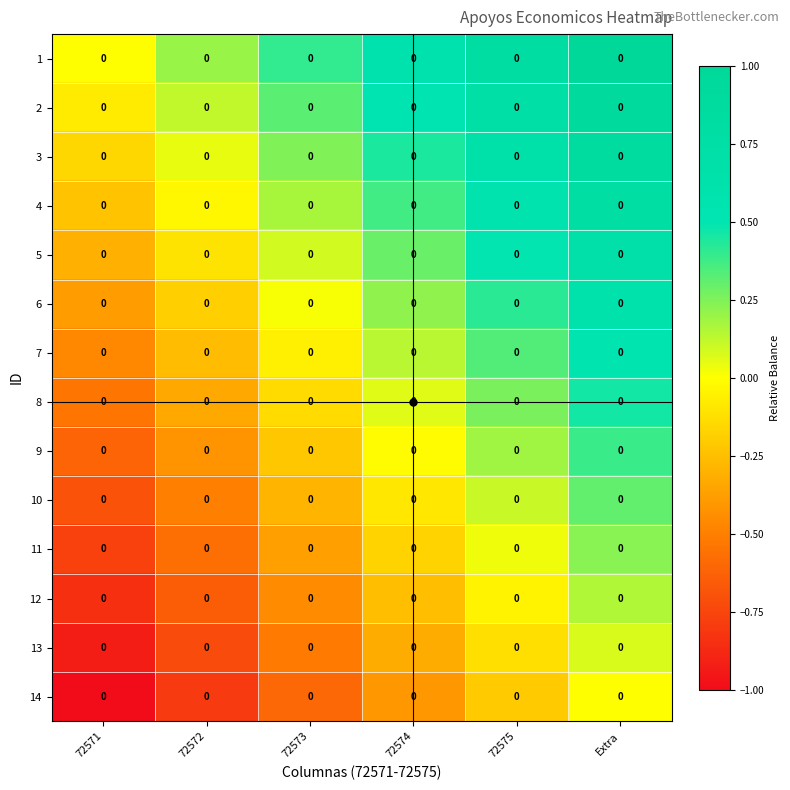

Reading right to left, list all the values displayed in this chart.

1: Extra=0.0	72575=0.0	72574=0.0	72573=0.0	72572=0.0	72571=0.0
2: Extra=0.0	72575=0.0	72574=0.0	72573=0.0	72572=0.0	72571=0.0
3: Extra=0.0	72575=0.0	72574=0.0	72573=0.0	72572=0.0	72571=0.0
4: Extra=0.0	72575=0.0	72574=0.0	72573=0.0	72572=0.0	72571=0.0
5: Extra=0.0	72575=0.0	72574=0.0	72573=0.0	72572=0.0	72571=0.0
6: Extra=0.0	72575=0.0	72574=0.0	72573=0.0	72572=0.0	72571=0.0
7: Extra=0.0	72575=0.0	72574=0.0	72573=0.0	72572=0.0	72571=0.0
8: Extra=0.0	72575=0.0	72574=0.0	72573=0.0	72572=0.0	72571=0.0
9: Extra=0.0	72575=0.0	72574=0.0	72573=0.0	72572=0.0	72571=0.0
10: Extra=0.0	72575=0.0	72574=0.0	72573=0.0	72572=0.0	72571=0.0
11: Extra=0.0	72575=0.0	72574=0.0	72573=0.0	72572=0.0	72571=0.0
12: Extra=0.0	72575=0.0	72574=0.0	72573=0.0	72572=0.0	72571=0.0
13: Extra=0.0	72575=0.0	72574=0.0	72573=0.0	72572=0.0	72571=0.0
14: Extra=0.0	72575=0.0	72574=0.0	72573=0.0	72572=0.0	72571=0.0